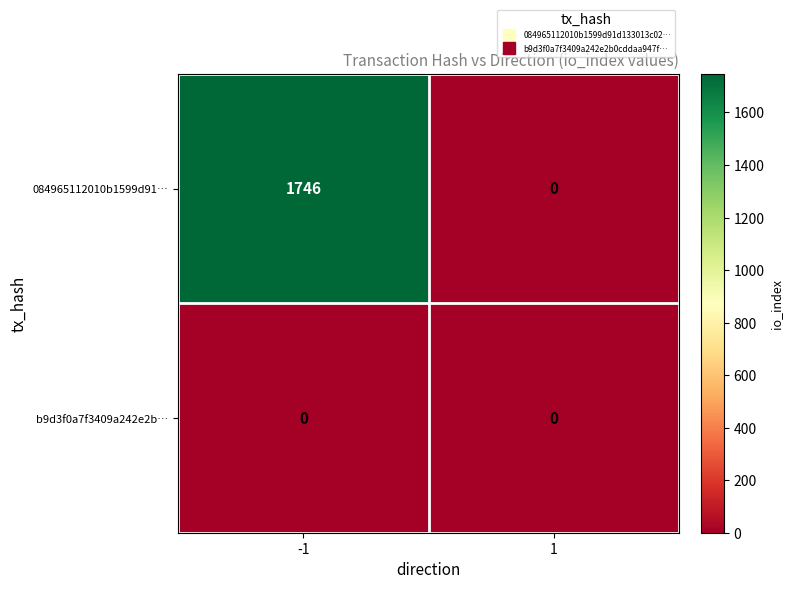

Is the value of 084965112010b1599d91… at -1 greater than the value of b9d3f0a7f3409a242e2b… at 1?

Yes